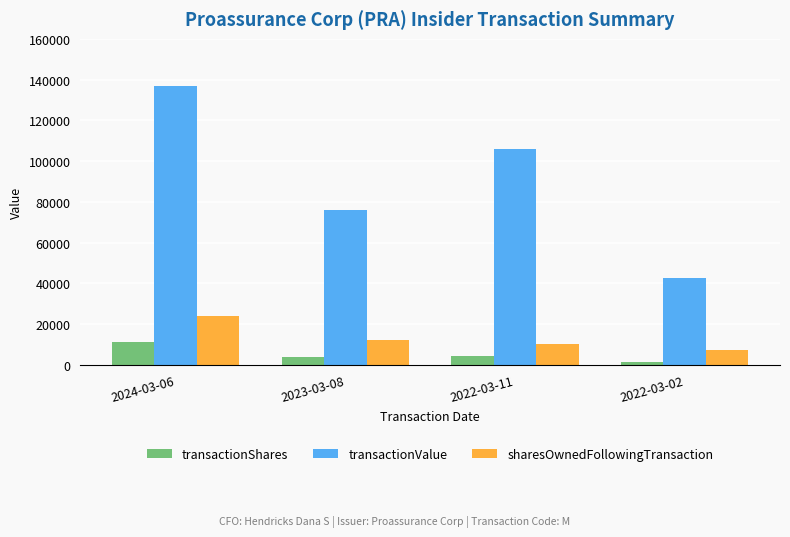

What is the lowest value of the transactionShares series?

1716